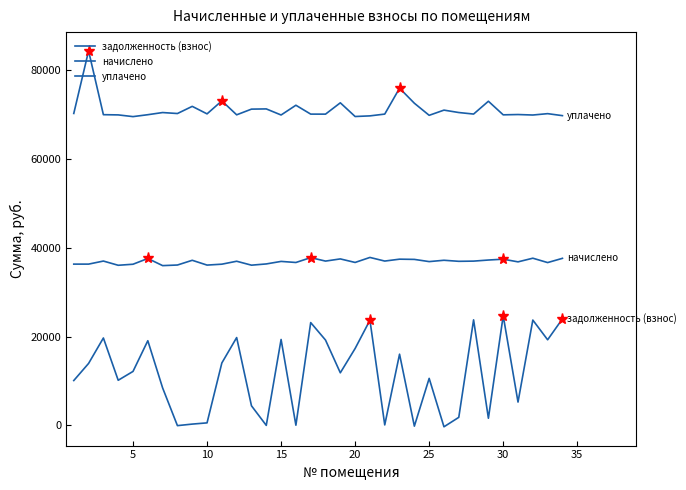

How many interior local valleys does the начислено series have?

12